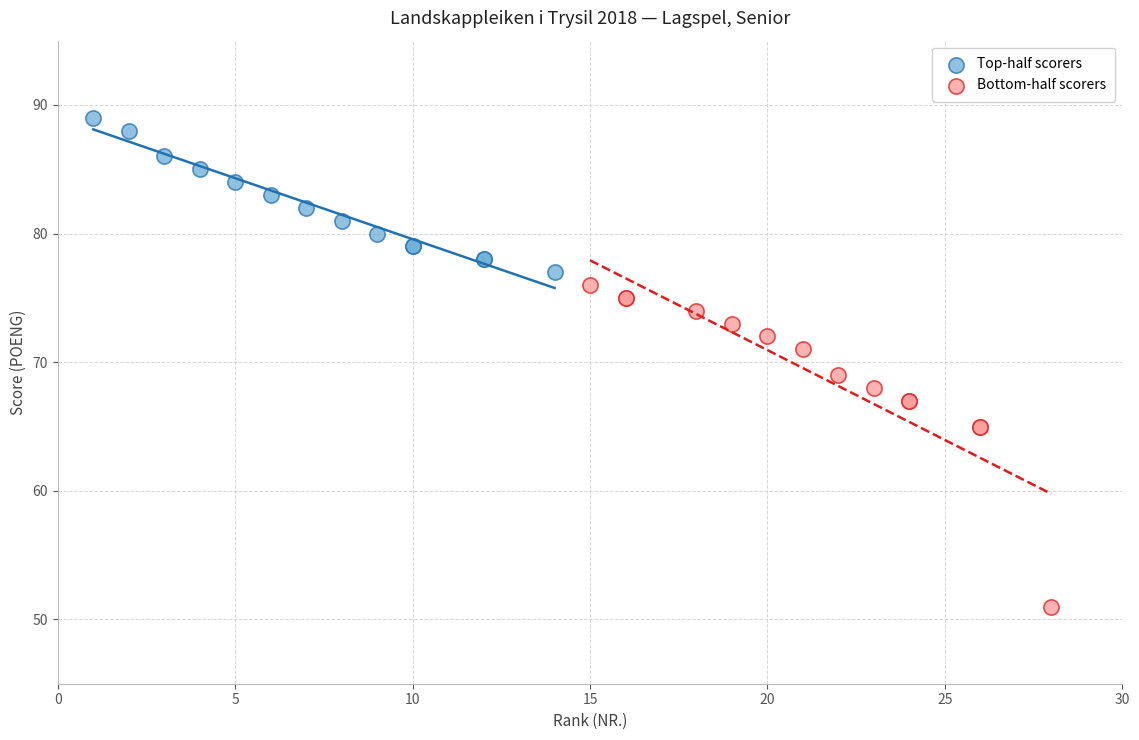

Which series contains the lowest Y value?

Bottom-half scorers